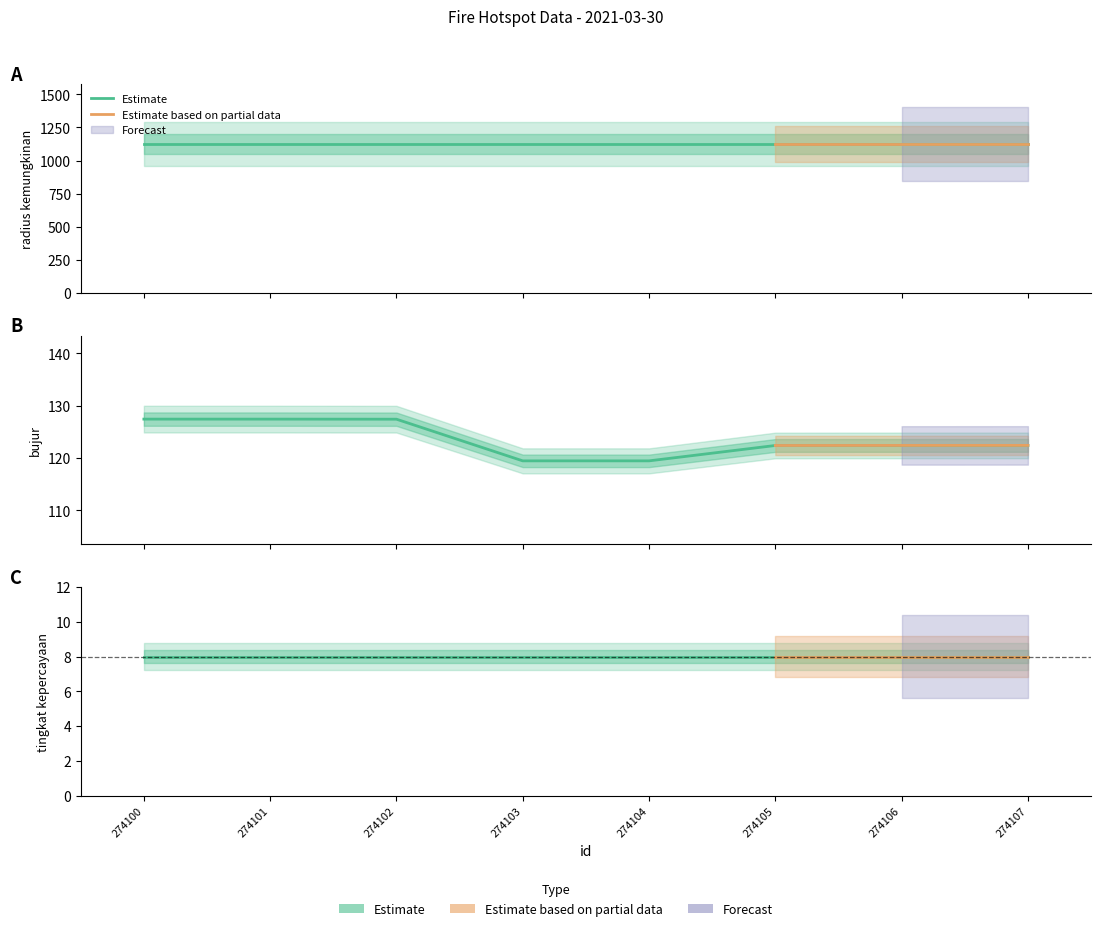

What is the highest value of the radius kemungkinan series?

1125.0